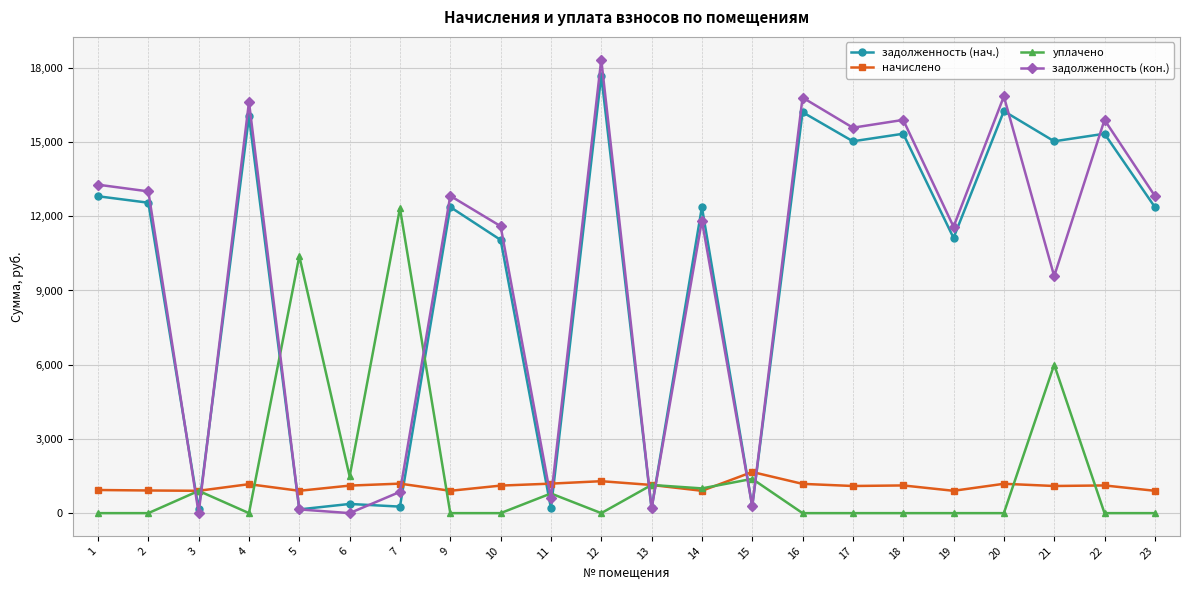

The value of задолженность (кон.) at 19 is 3246.2. True or false?

False